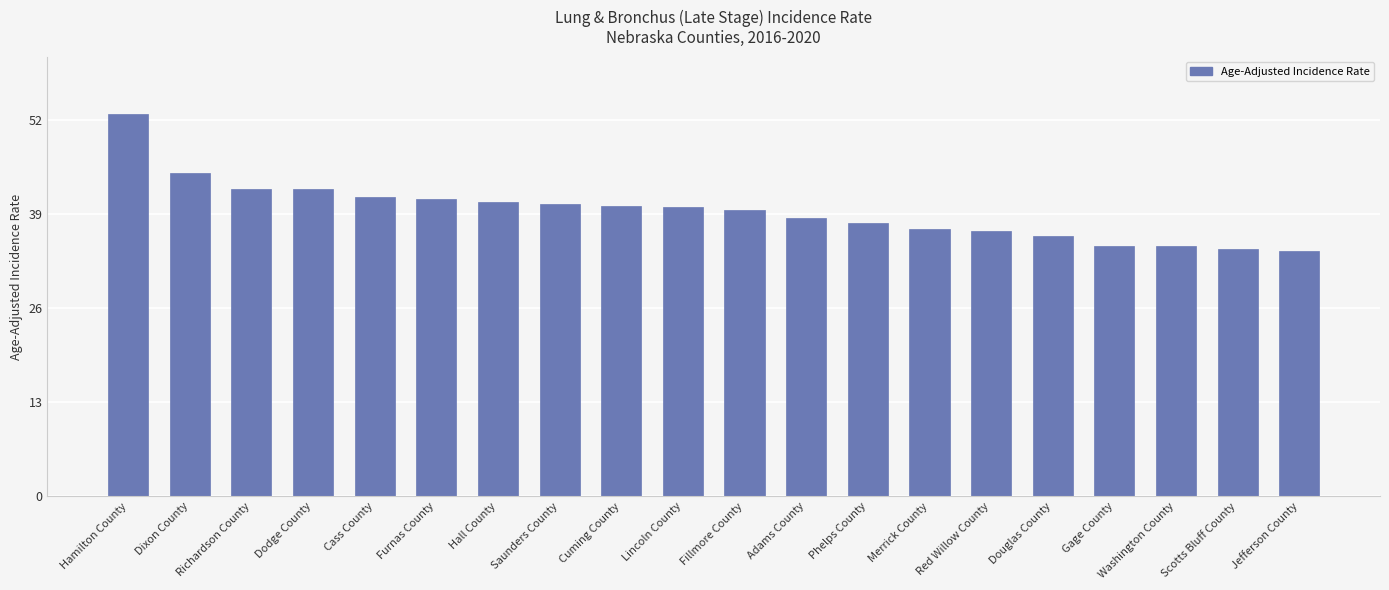

What position from the right is Richardson County?

18